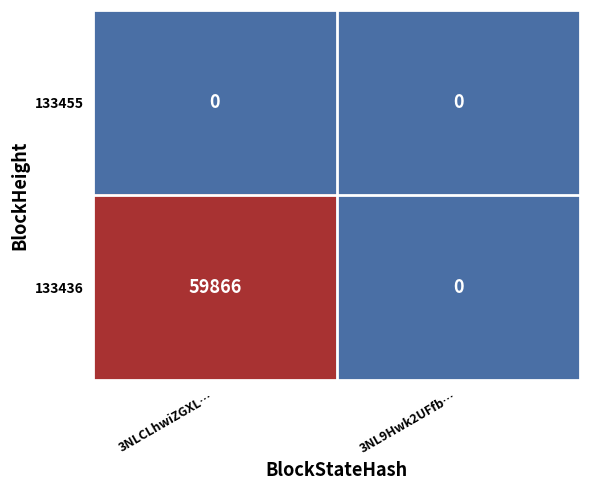

Count the number of data series in this chart.

2